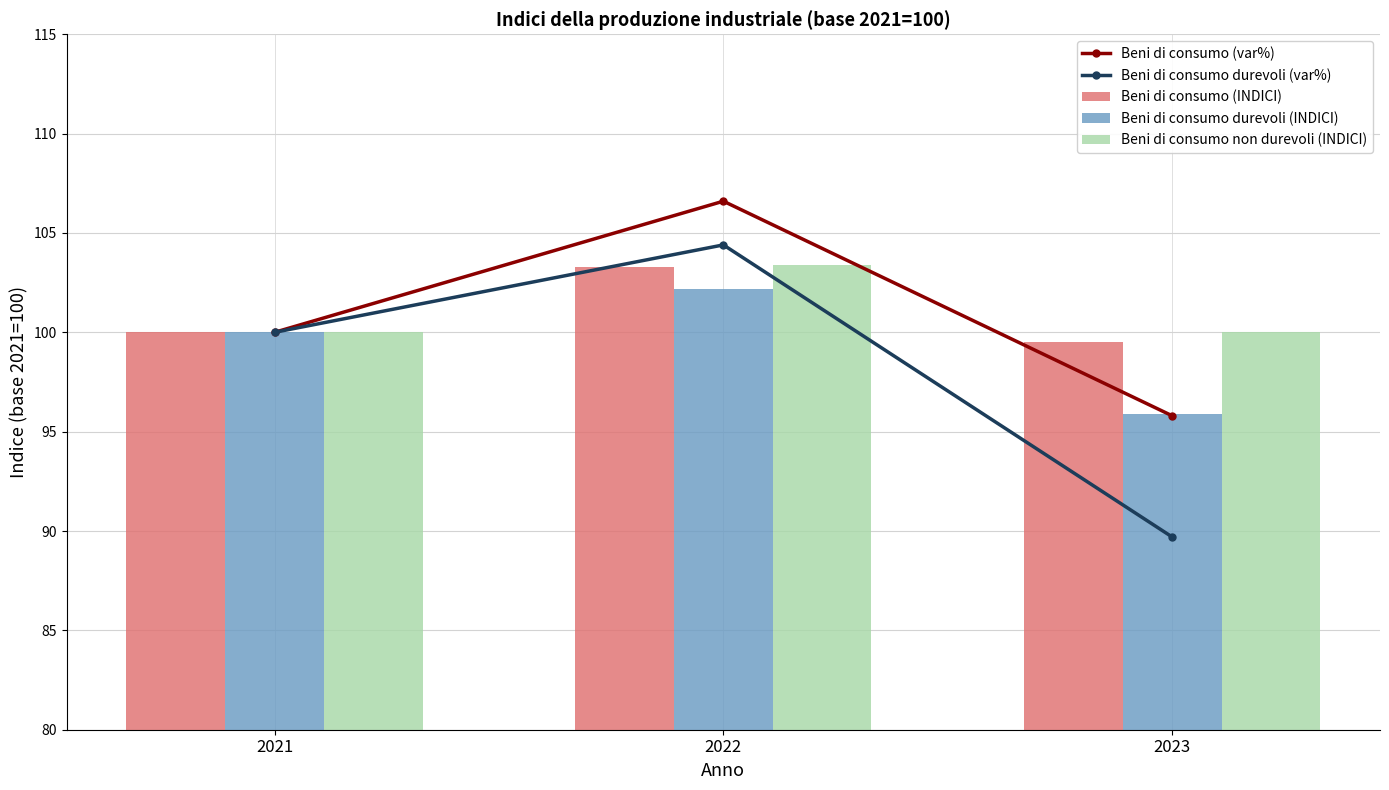

At 2022, list the series in order from smallest to largest.

Beni di consumo durevoli (INDICI), Beni di consumo (INDICI), Beni di consumo non durevoli (INDICI), Beni di consumo durevoli (var%), Beni di consumo (var%)